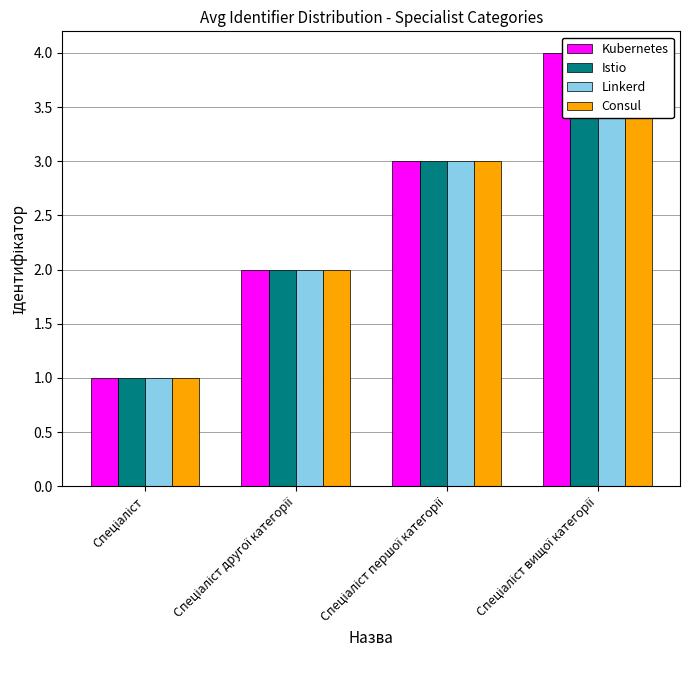

What is the label of the 4th bar from the left?

Спеціаліст вищої категорії